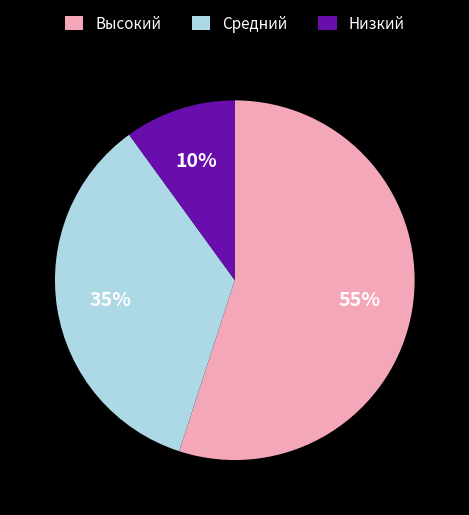

To the nearest percent, what is the average slice percentage?

33%